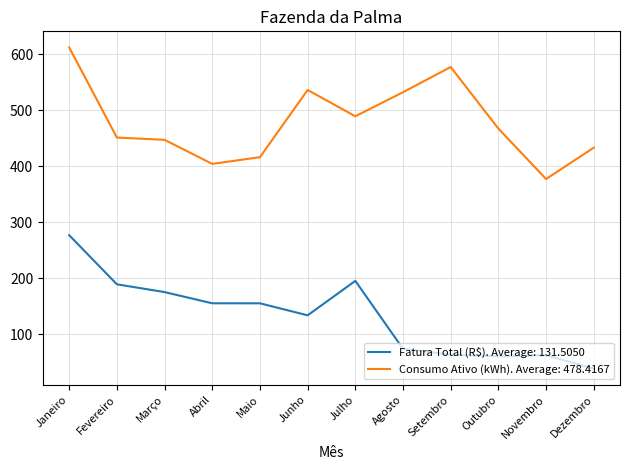

Rank the series by their maximum value, from highest to lowest.

Consumo Ativo (kWh). Average: 478.4167, Fatura Total (R$). Average: 131.5050